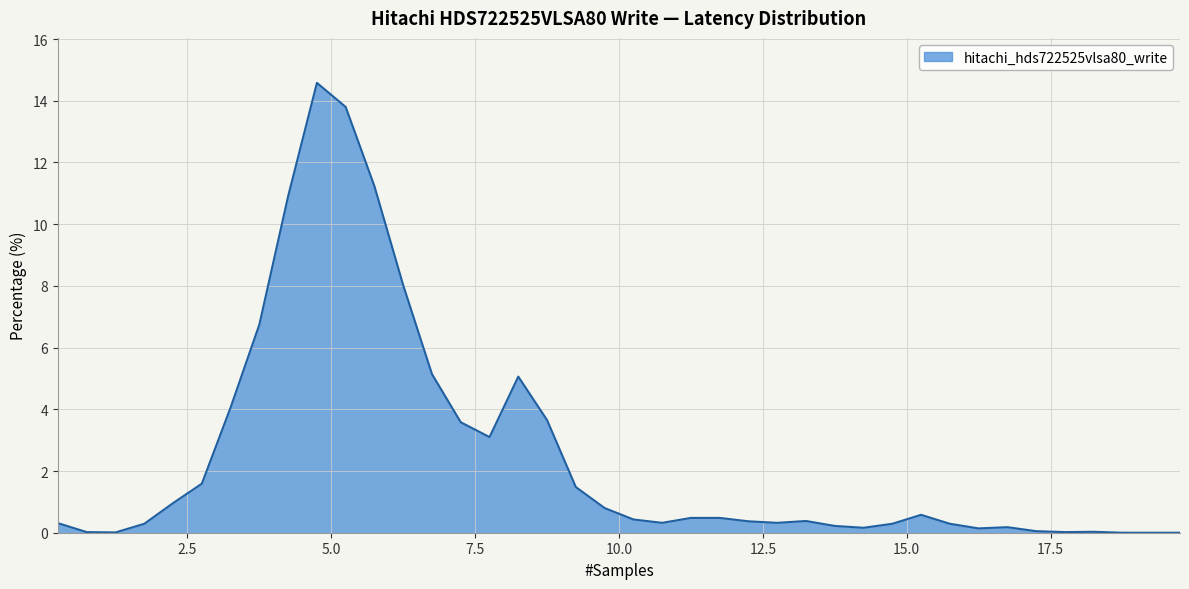

What is the greatest value displayed?

14.6